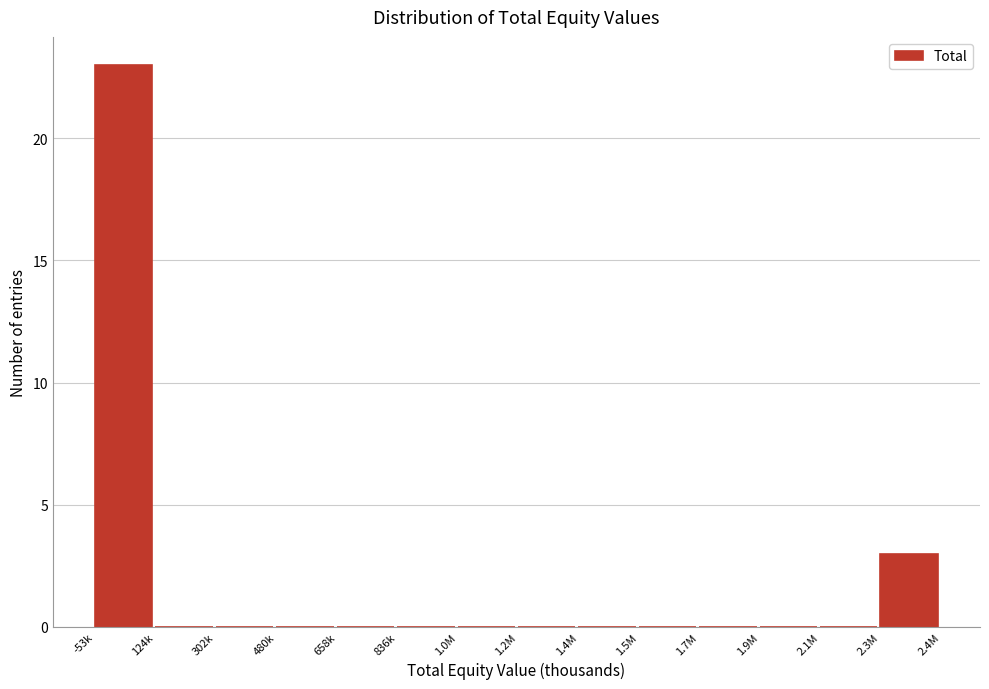

Reading left to right, extract all data points from this chart.

-53k=23	124k=0	302k=0	480k=0	658k=0	836k=0	1.0M=0	1.2M=0	1.4M=0	1.5M=0	1.7M=0	1.9M=0	2.1M=0	2.3M=3